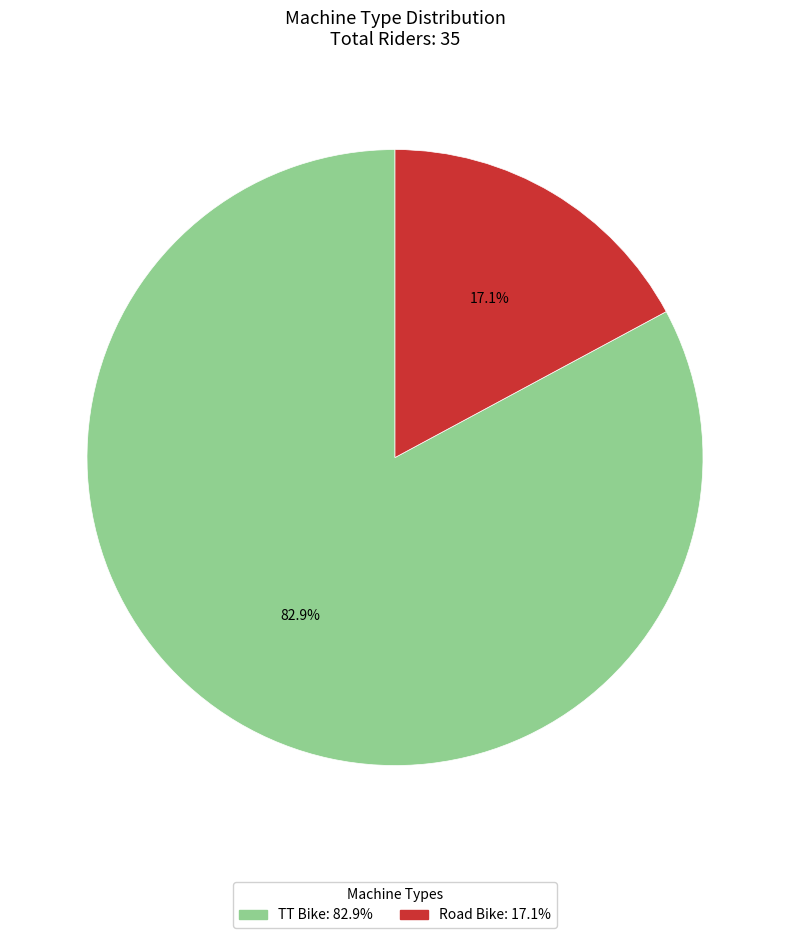

How many segments does this pie chart have?

2